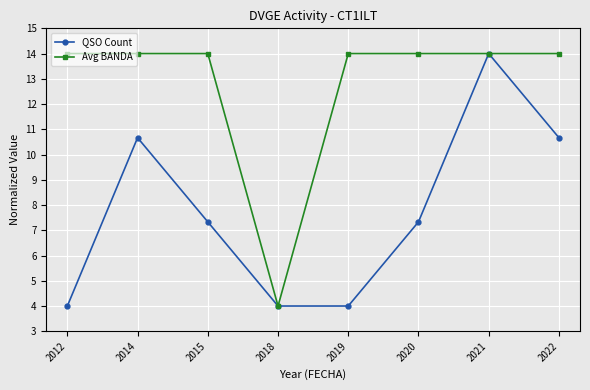

What is the lowest value of the Avg BANDA series?

4.0